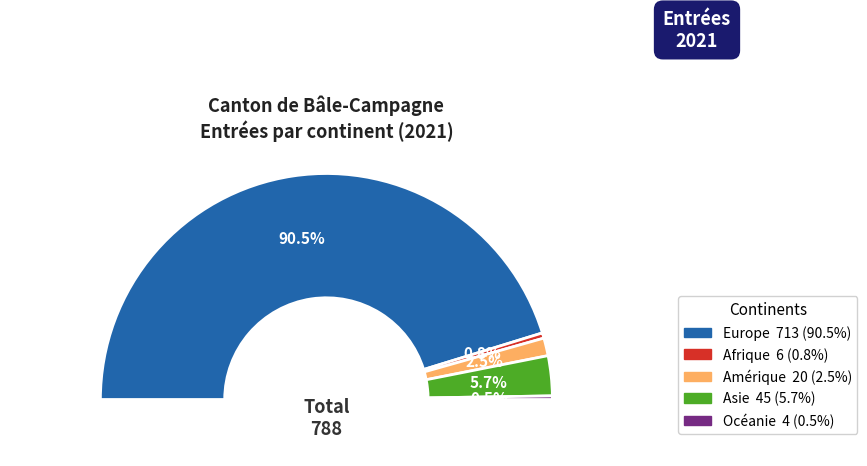

True or false: Asie accounts for 6% of the total.

True